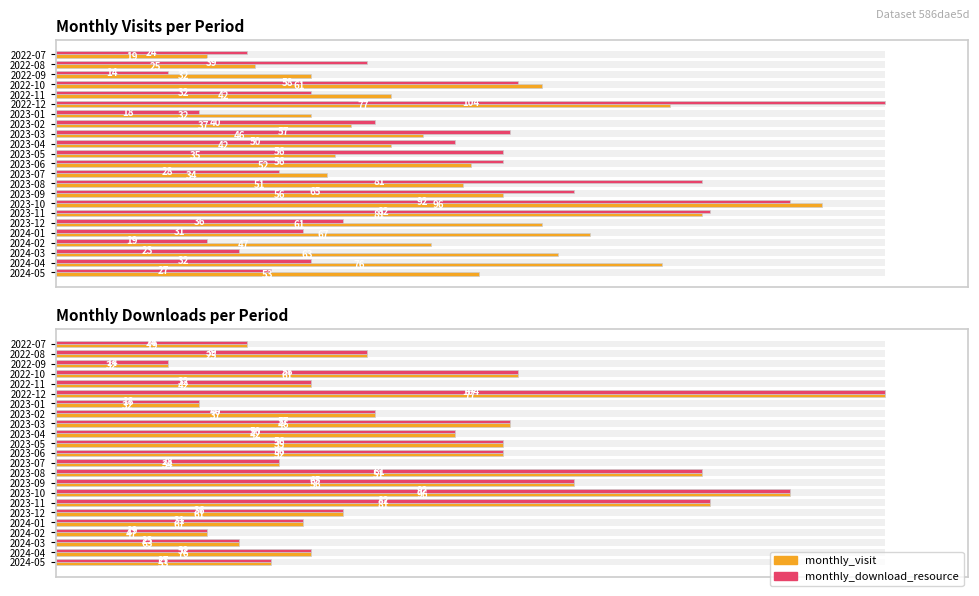

Is the value of monthly_download_resource at 2022-07 greater than the value of monthly_visit at 2022-08?

No